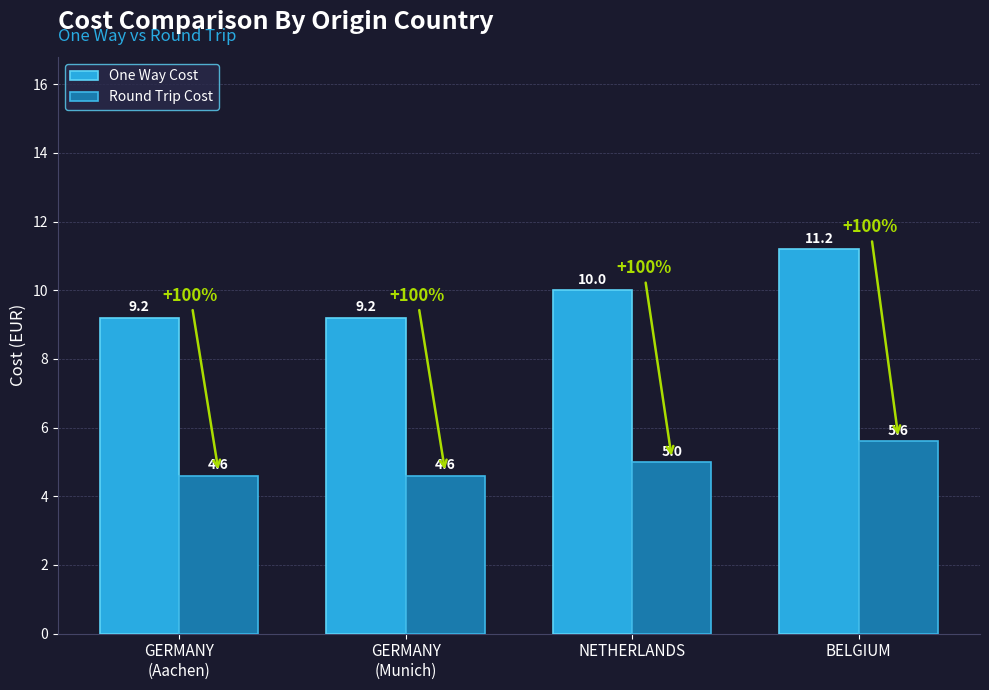

Which category has the highest value in the Round Trip Cost series?

BELGIUM